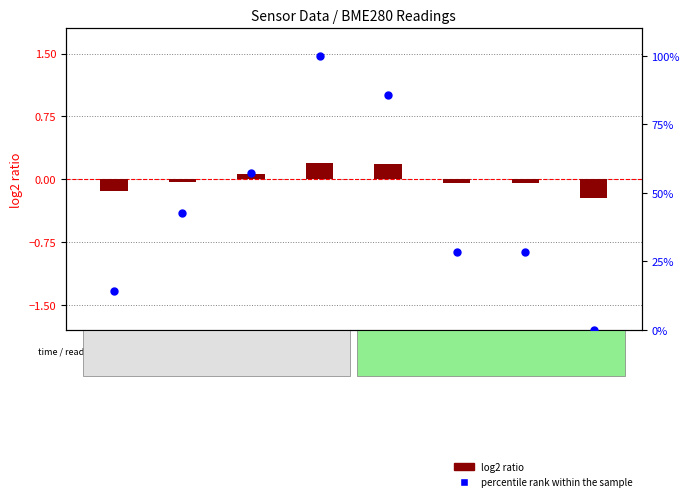

Which series reaches the maximum Y coordinate?

percentile rank within the sample